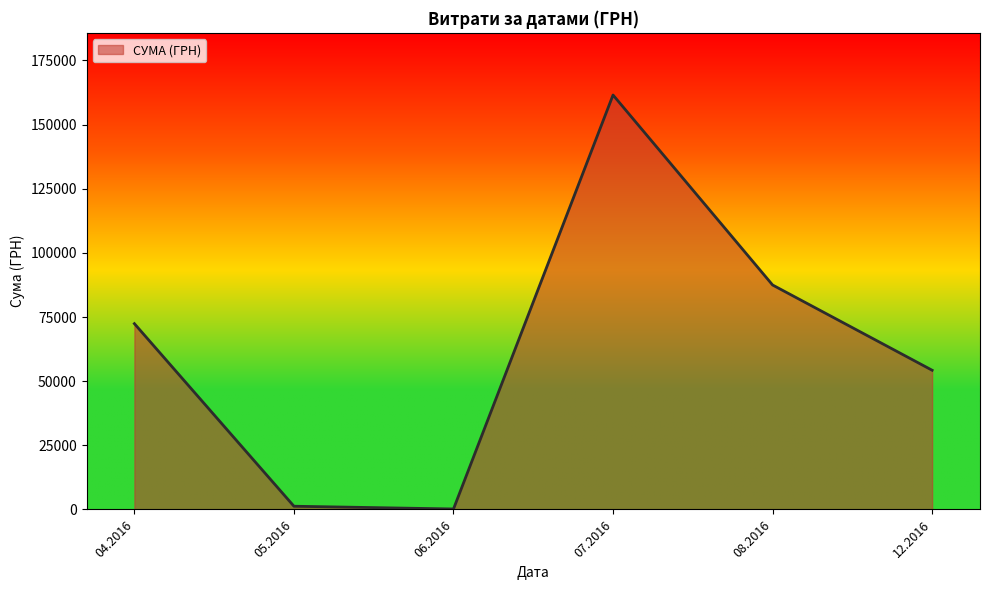

Is it true that the value at 08.2016 is 87473.1?

True